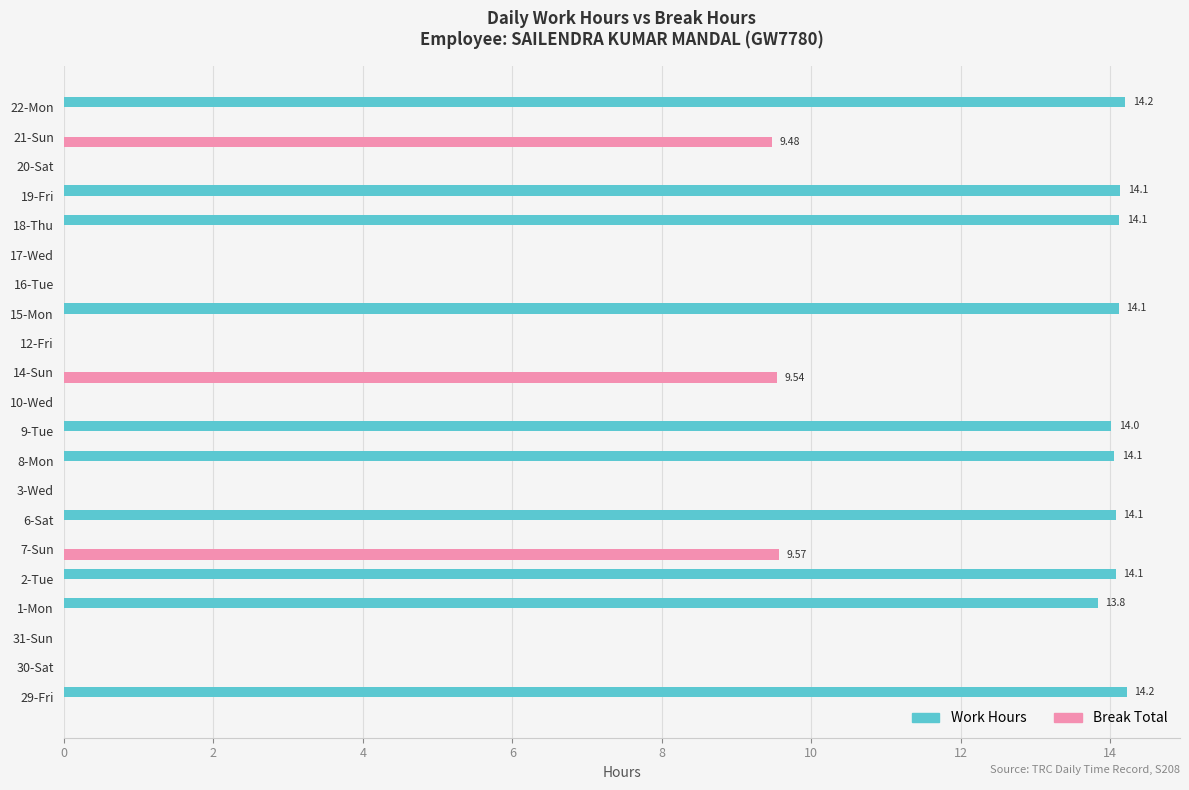

Which series changed the most between 3-Wed and 18-Thu?

Work Hours